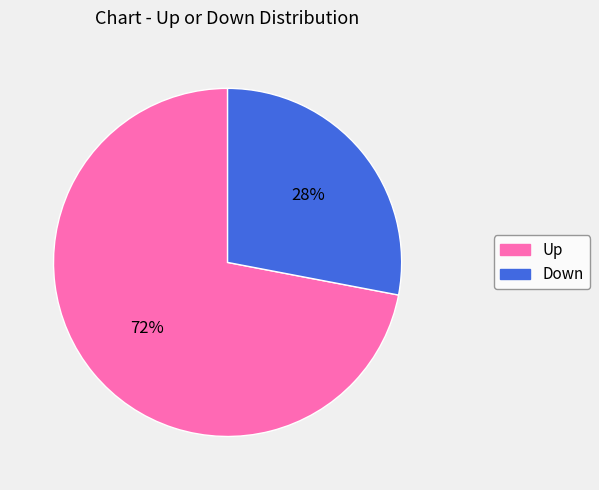

To the nearest percent, what is the difference between the largest and smallest slice percentages?

44%